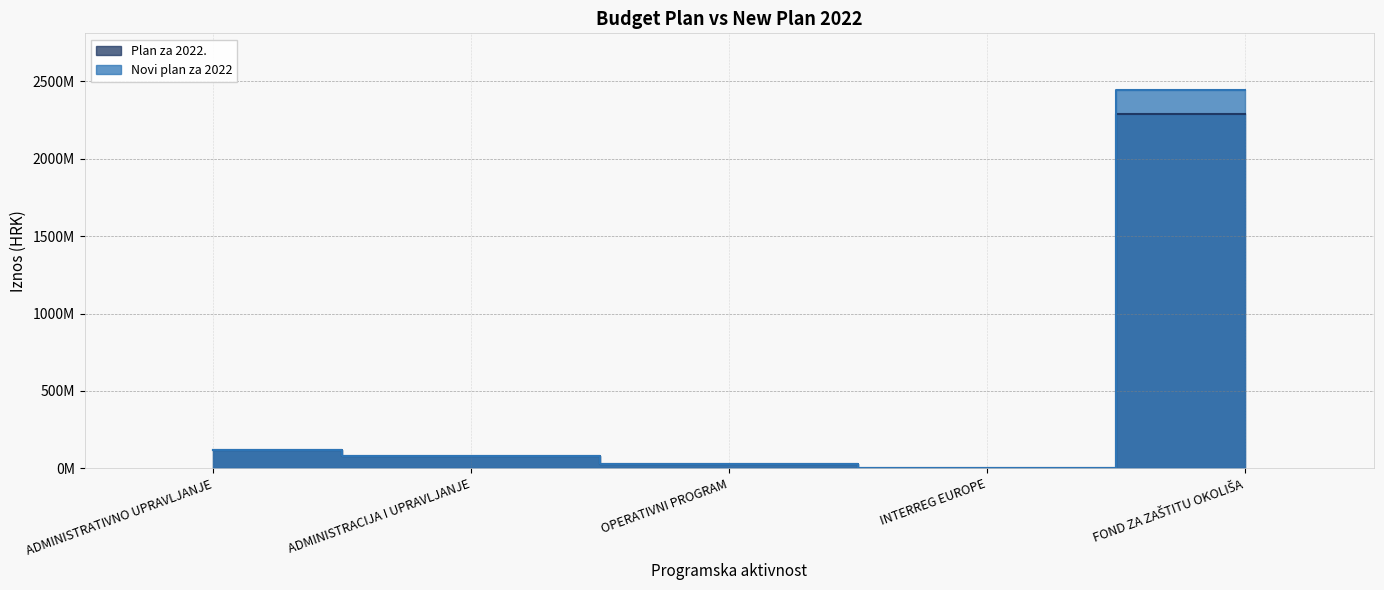

Reading right to left, transcribe all the data shown in this chart.

Plan za 2022.: FOND ZA ZAŠTITU OKOLIŠA=2285832290	INTERREG EUROPE=319000	OPERATIVNI PROGRAM=29516400	ADMINISTRACIJA I UPRAVLJANJE=77980550	ADMINISTRATIVNO UPRAVLJANJE=120989150
Novi plan za 2022: FOND ZA ZAŠTITU OKOLIŠA=2443097600	INTERREG EUROPE=212500	OPERATIVNI PROGRAM=27953800	ADMINISTRACIJA I UPRAVLJANJE=80630550	ADMINISTRATIVNO UPRAVLJANJE=117129350